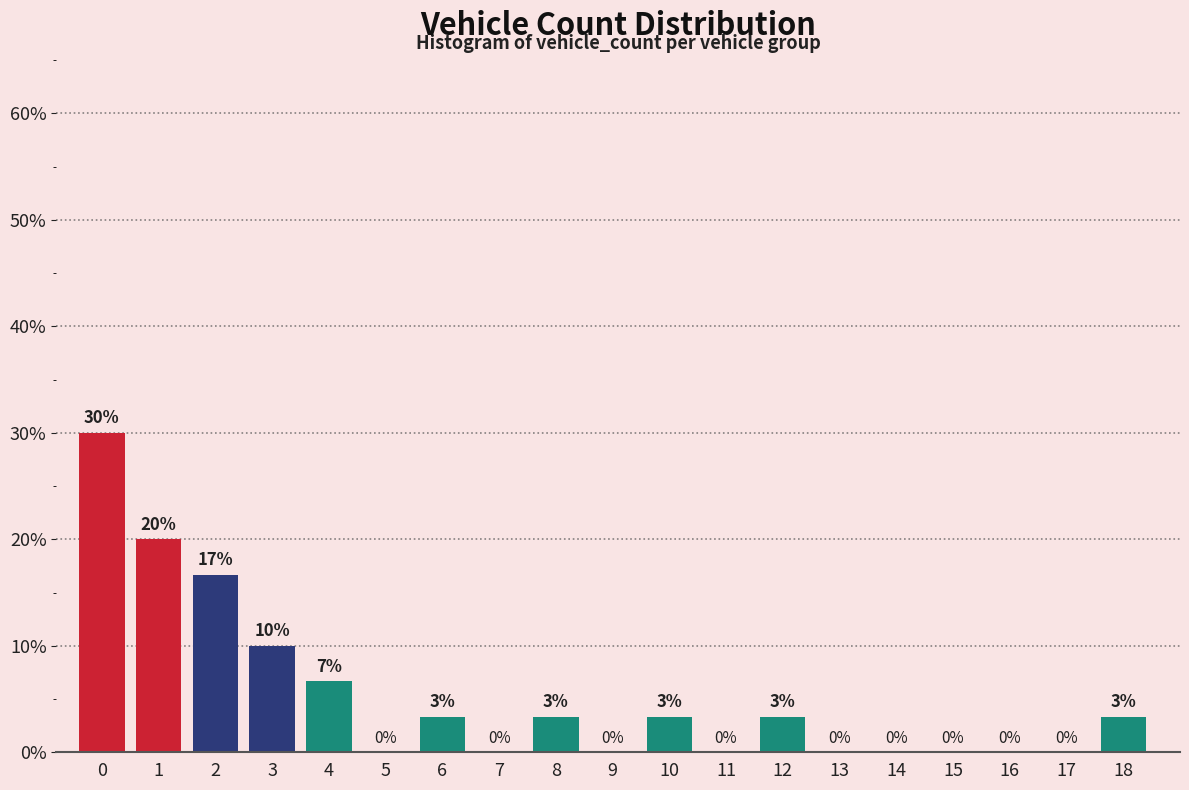

Are the bars horizontal?

No